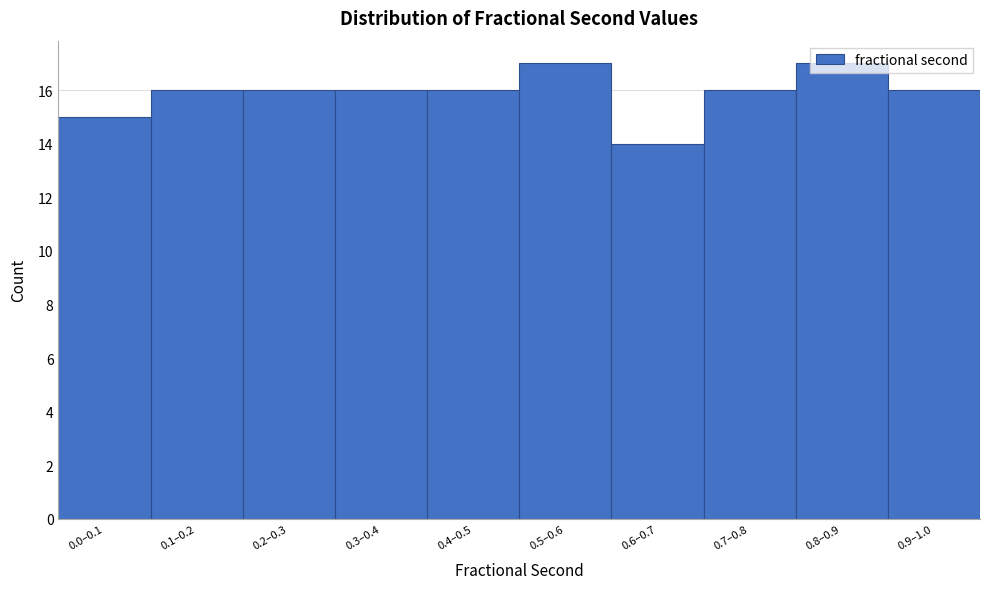

What is the value of the 4th bar from the left?

16